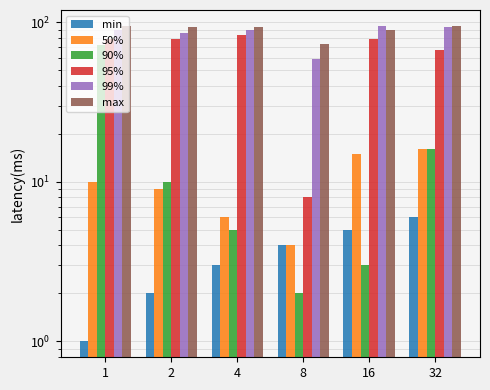

What is the highest value of the min series?

6